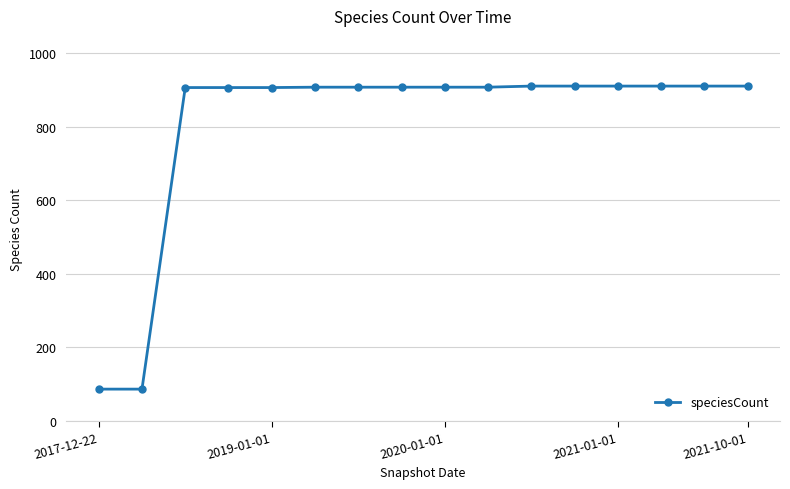

What is the value of the 15th point from the left?

911